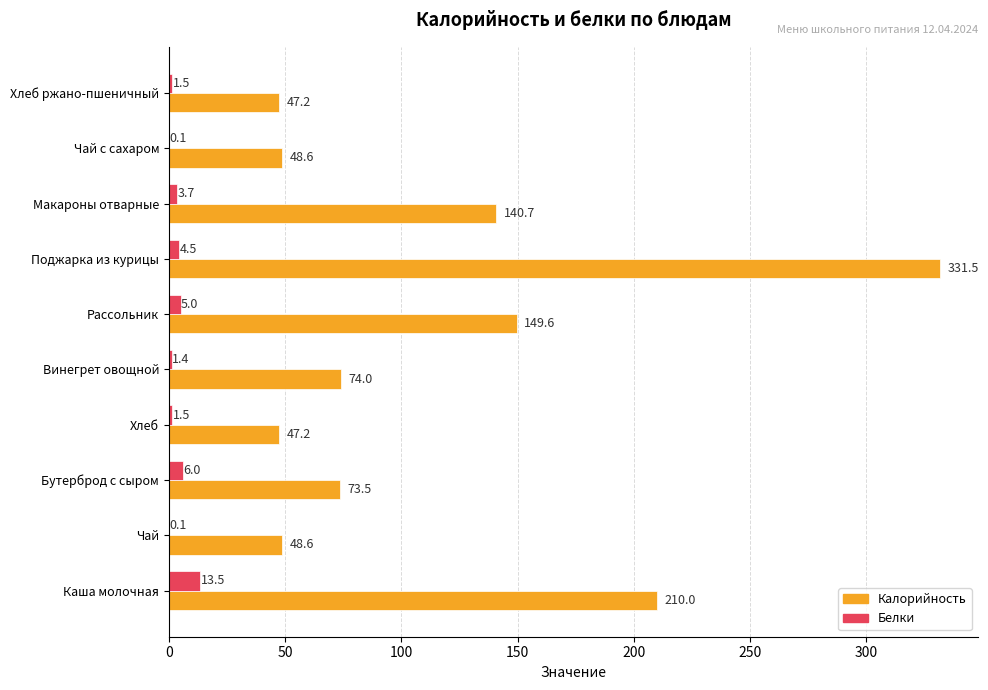

At which category is the sum across all series the highest?

Поджарка из курицы